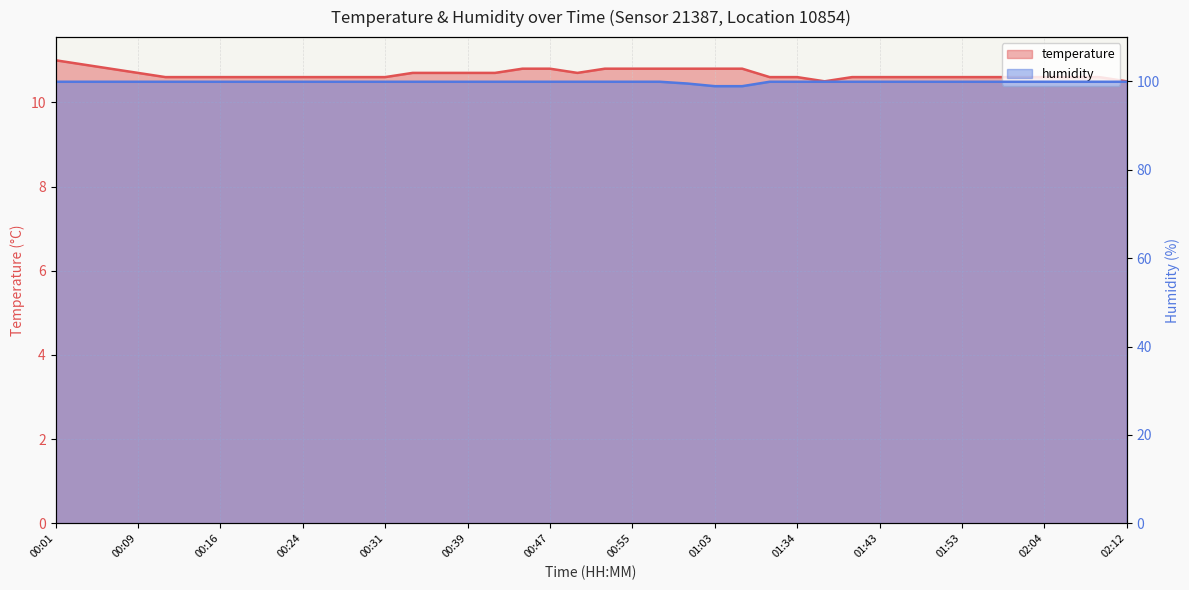

Which label corresponds to the smallest value in the chart?

01:37